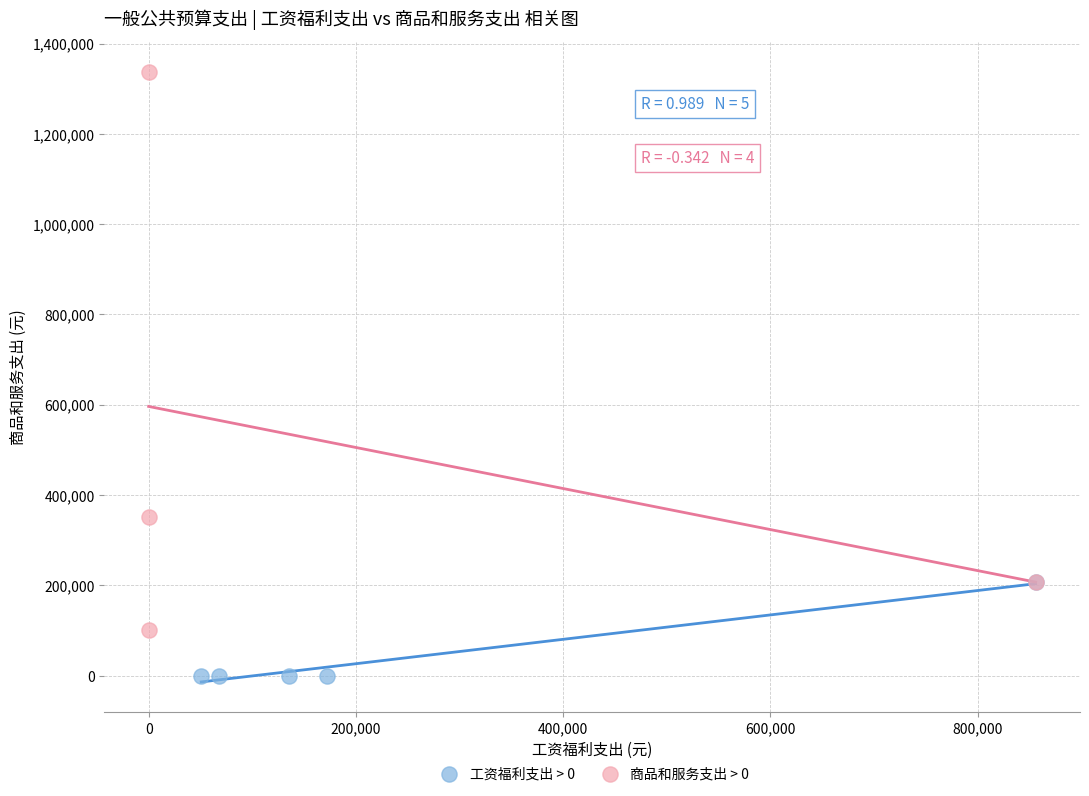

Which series reaches the minimum Y coordinate?

工资福利支出 > 0